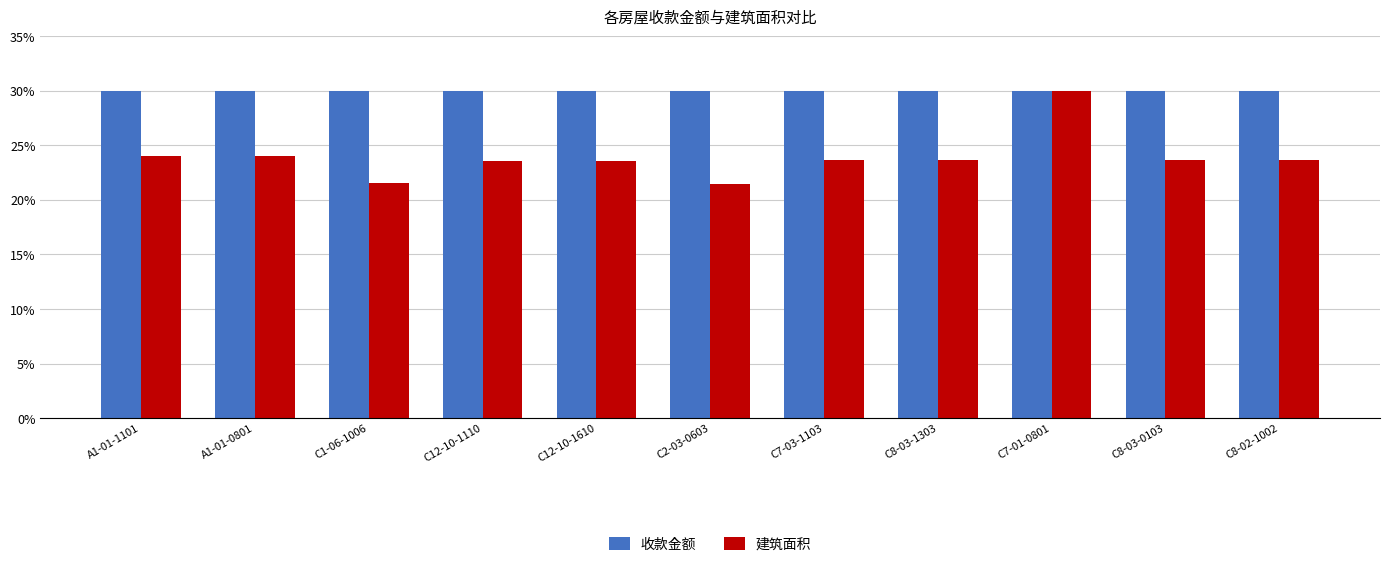

What is the minimum value for 收款金额?

30.0